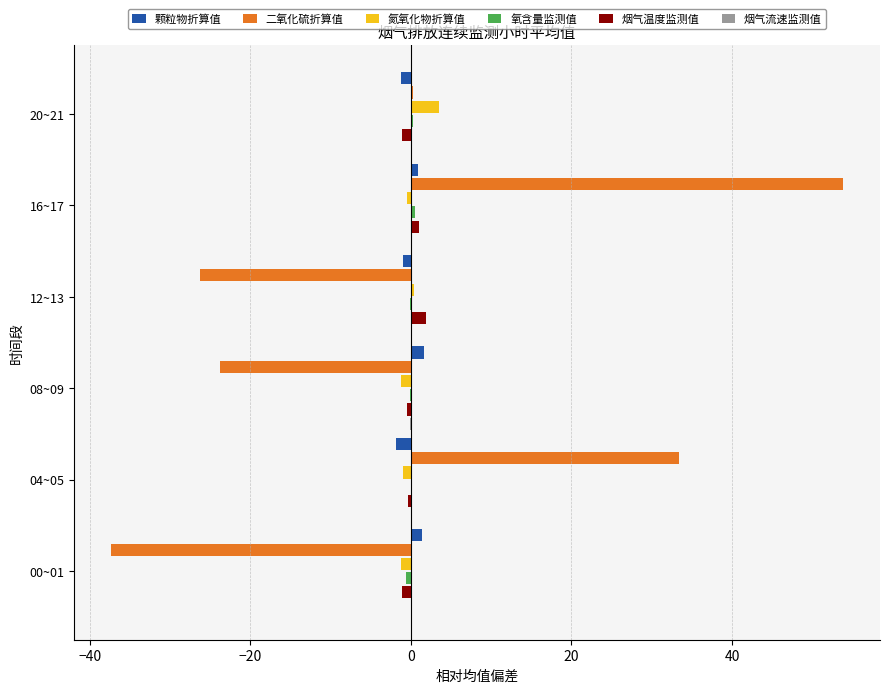

The 烟气温度监测值 series shows -1.1 at 20~21. True or false?

True